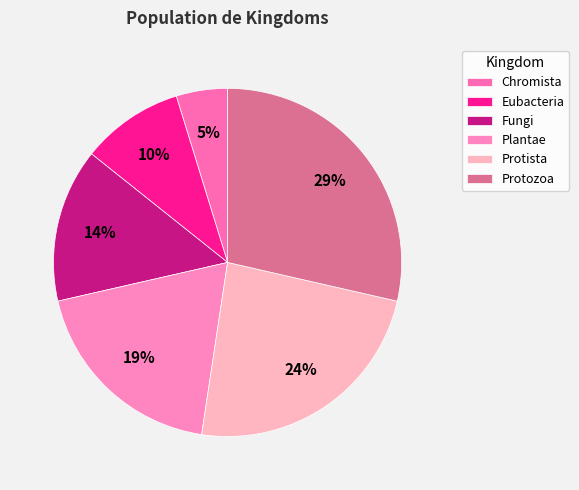

Is Fungi the majority of the pie?

No